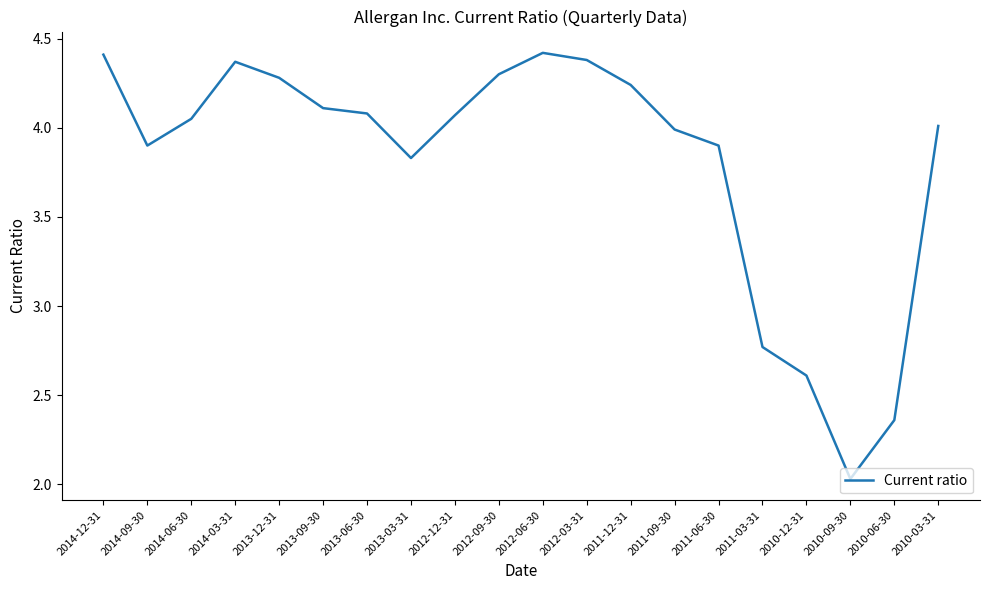

How many interior local peaks (higher than both neighbors) does the data have?

2